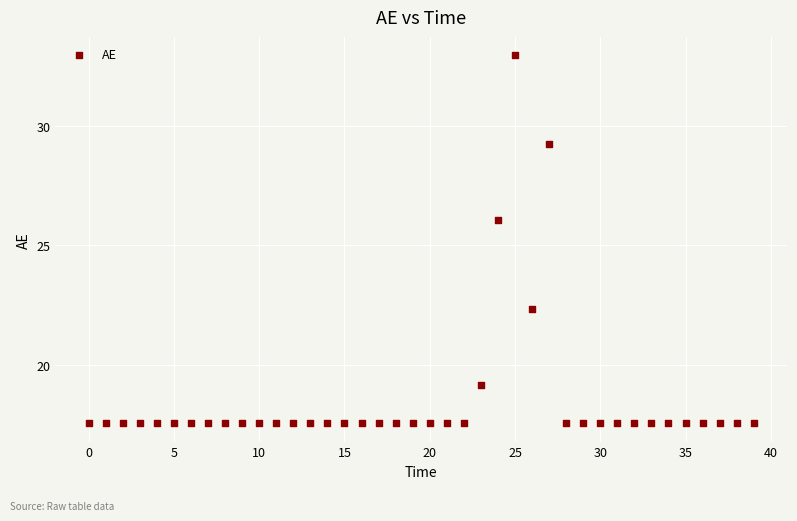

What is the range of Y values (max minus min)?

15.4